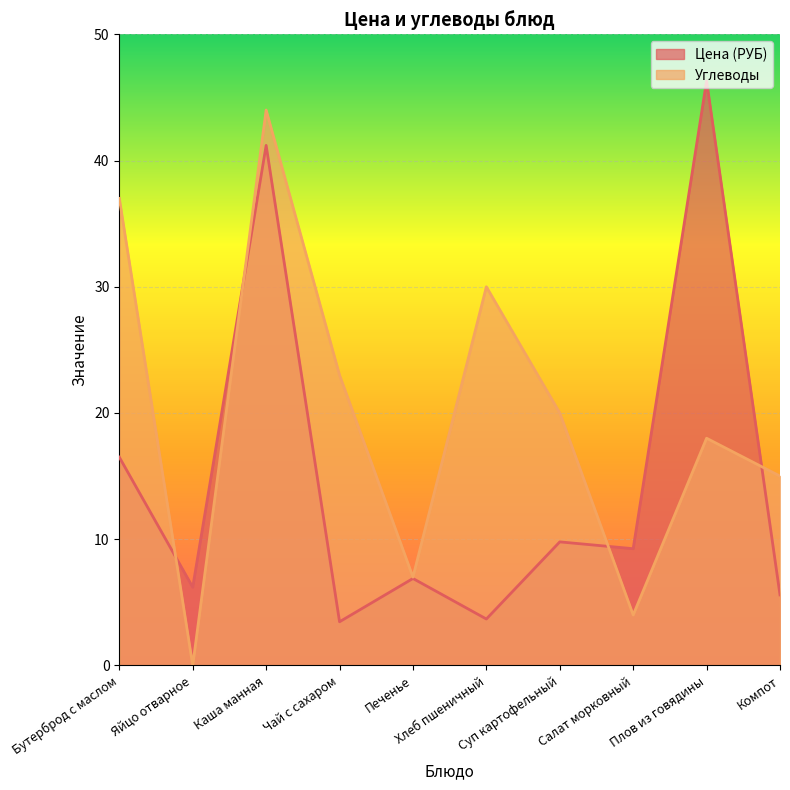

Does the chart display data point markers on the line(s)?

No